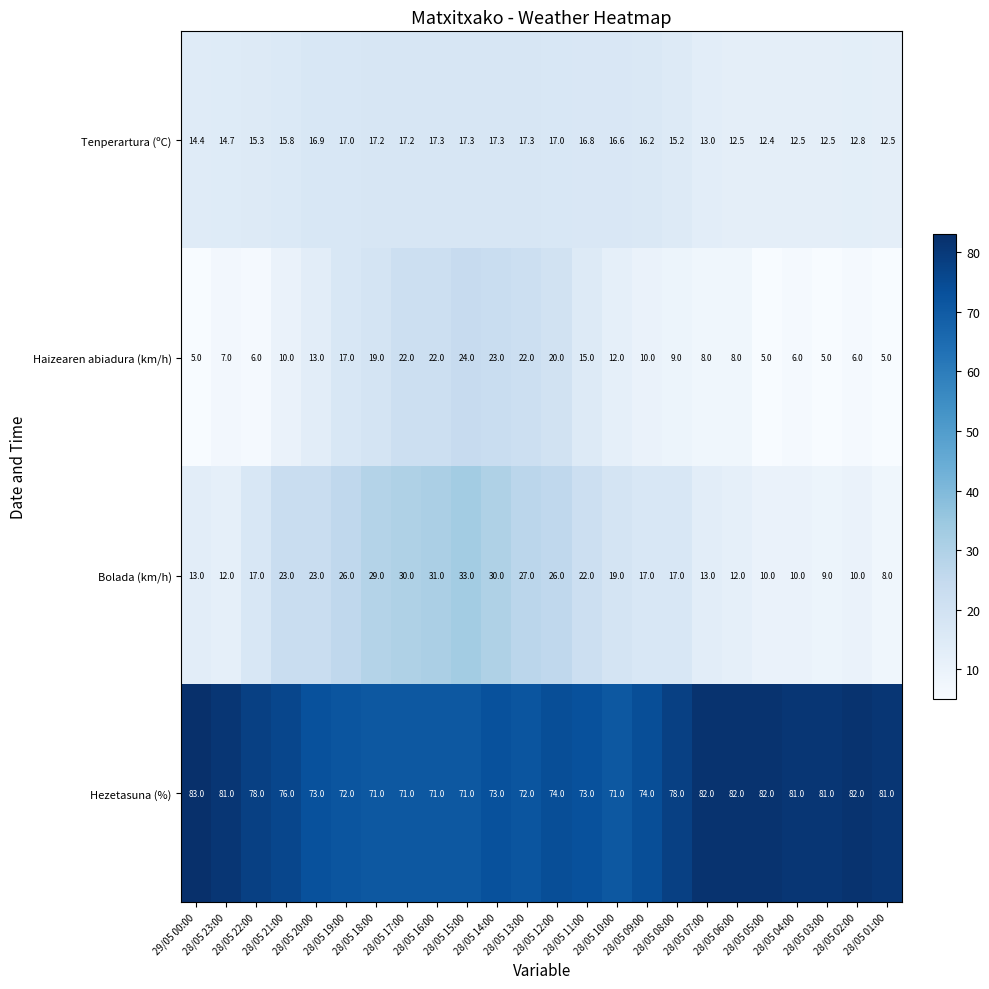

What is the highest value of the Haizearen abiadura (km/h) series?

24.0